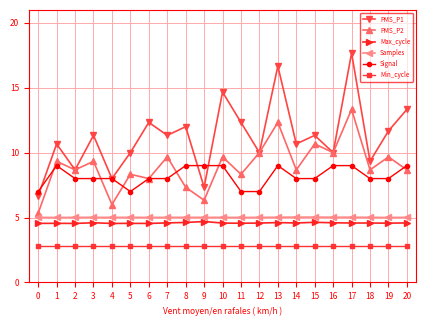

True or false: PMS_P2 has more than 1 points higher than both neighbors.

True